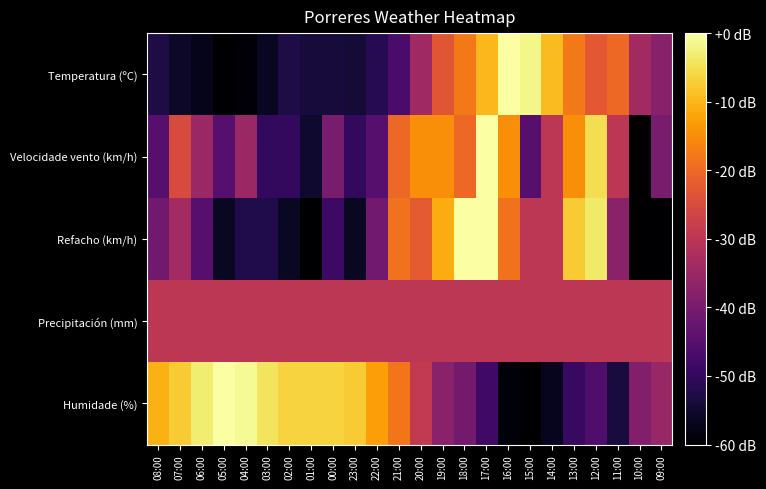

Which label corresponds to the smallest value in the chart?

05:00